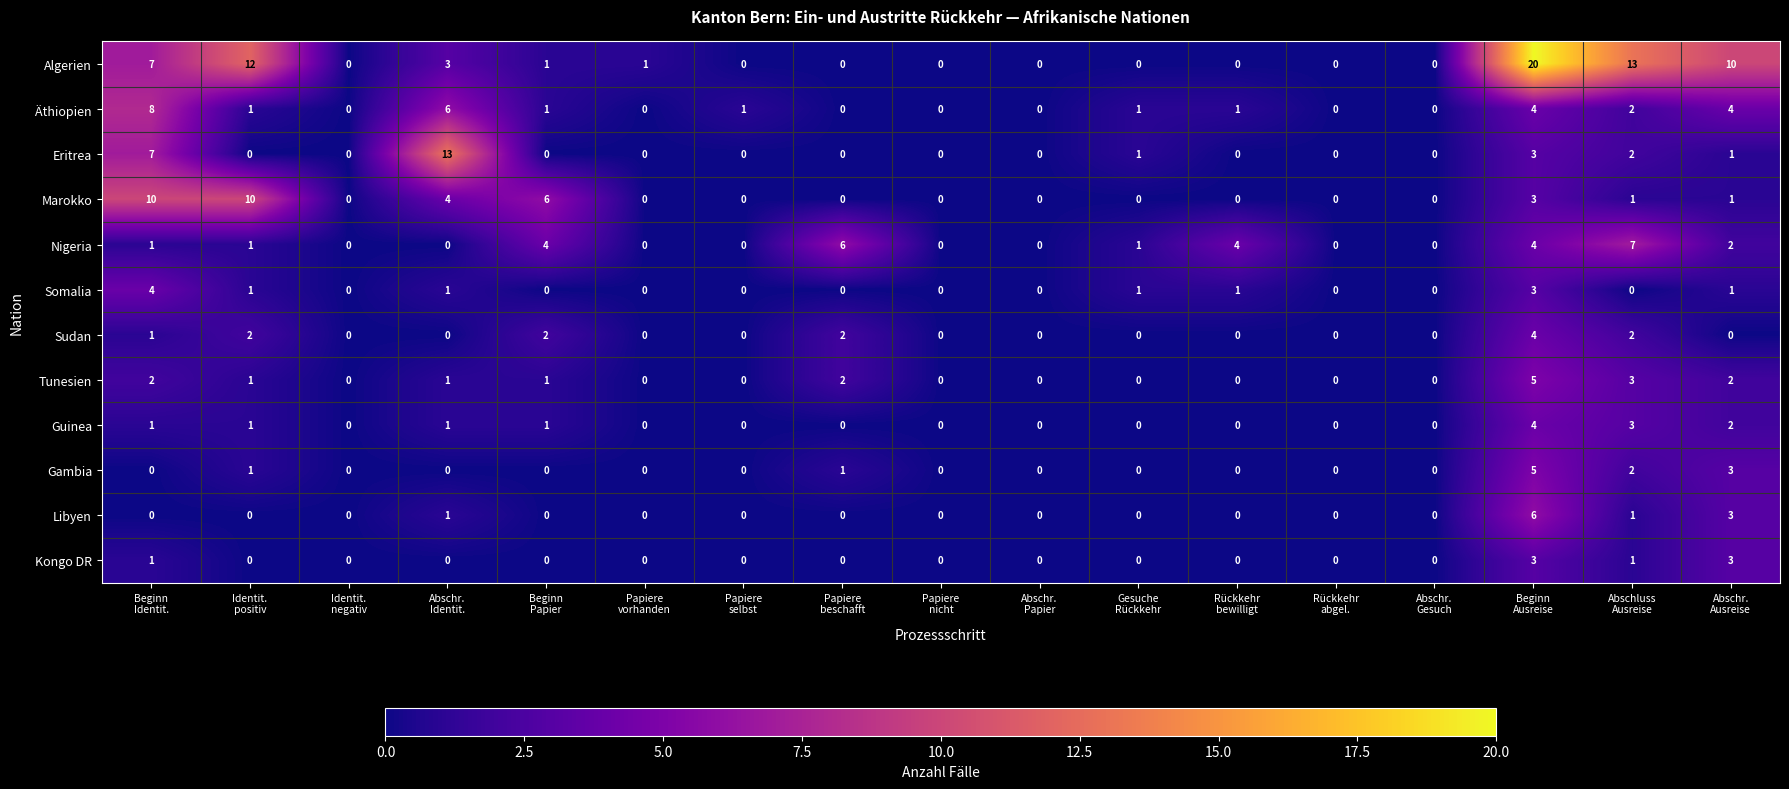

What is the difference between the maximum and second lowest values in the Nigeria series?

7